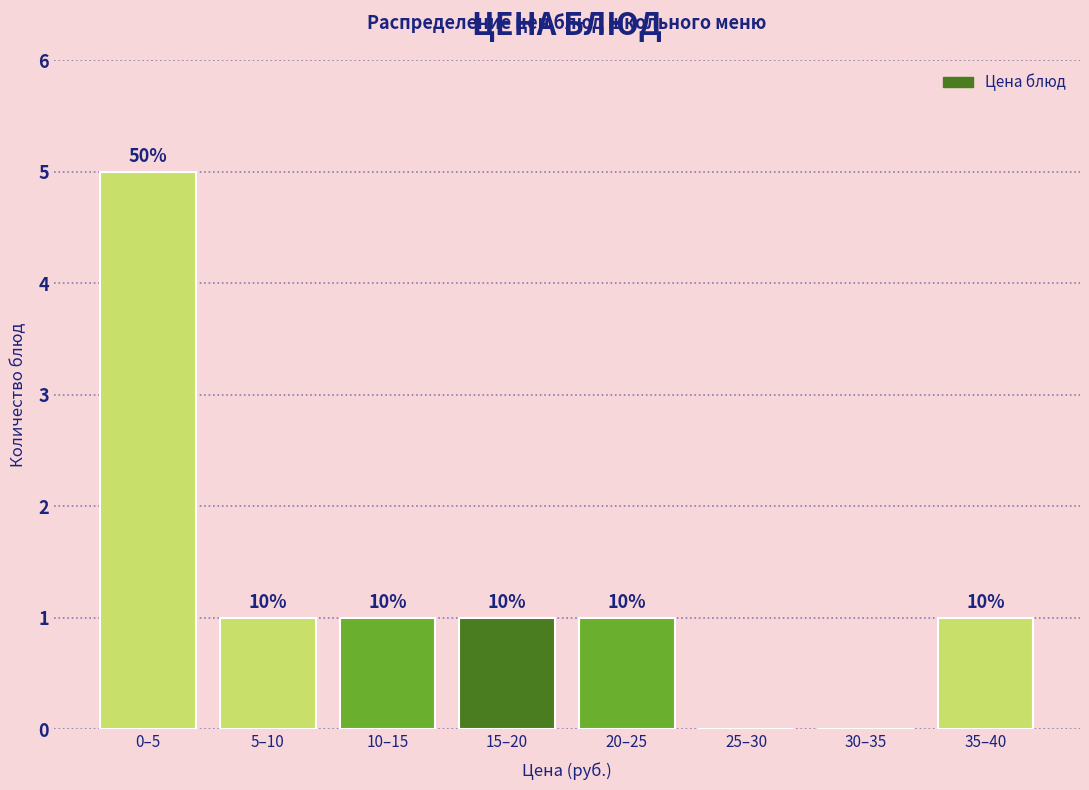

Are the bars horizontal?

No